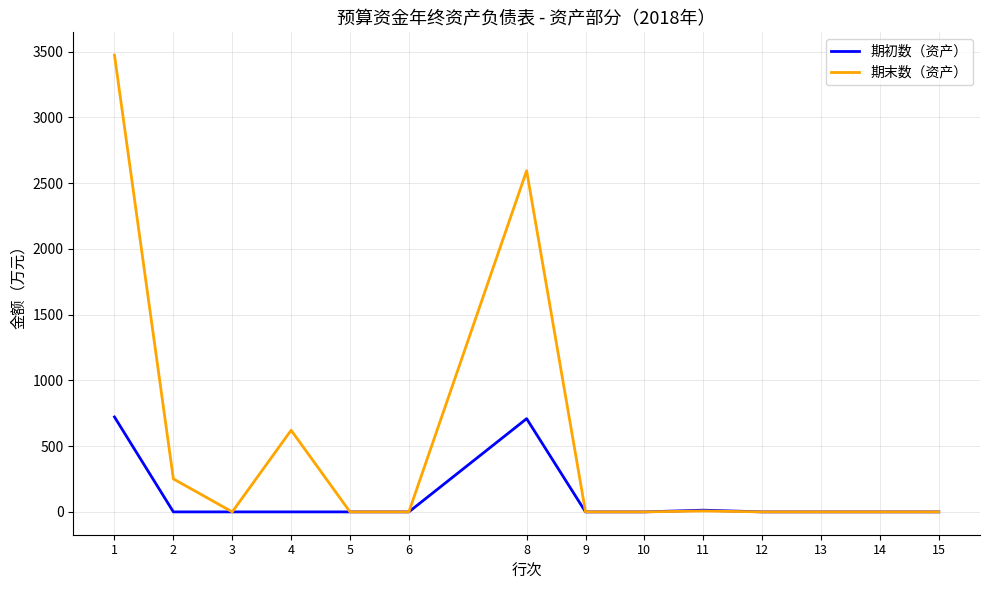

What is the sum of all 期初数（资产） values?

1444